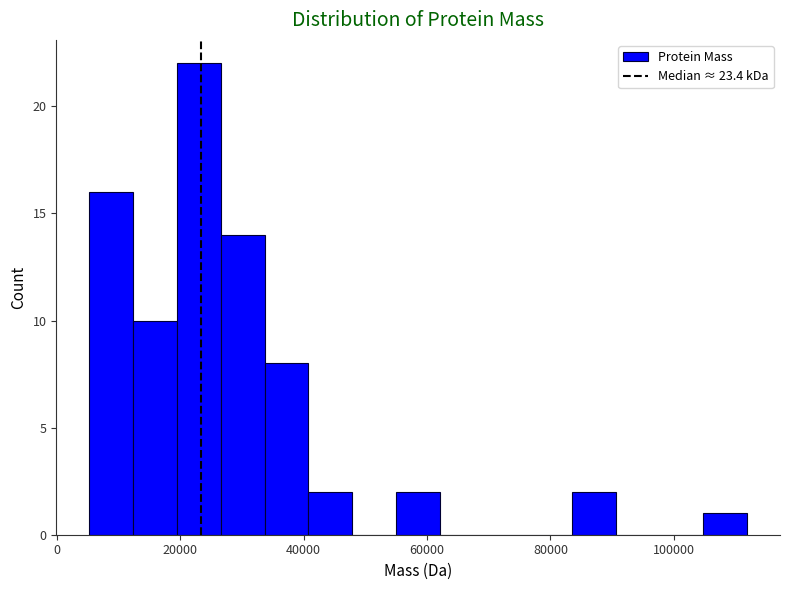

Around what value on the x-axis is the tallest bar? Give the approximate position of its centre, as read against the axis.

24000